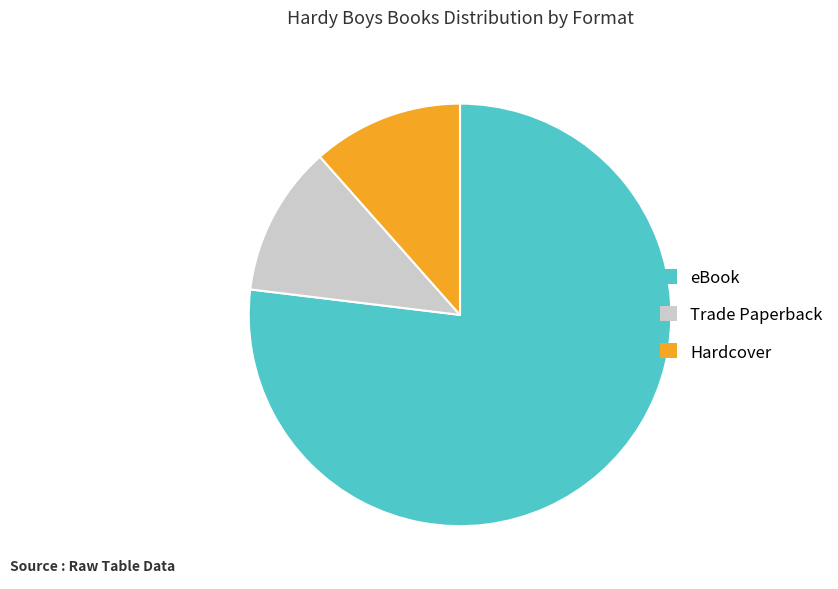

Between eBook and Hardcover, which is larger?

eBook